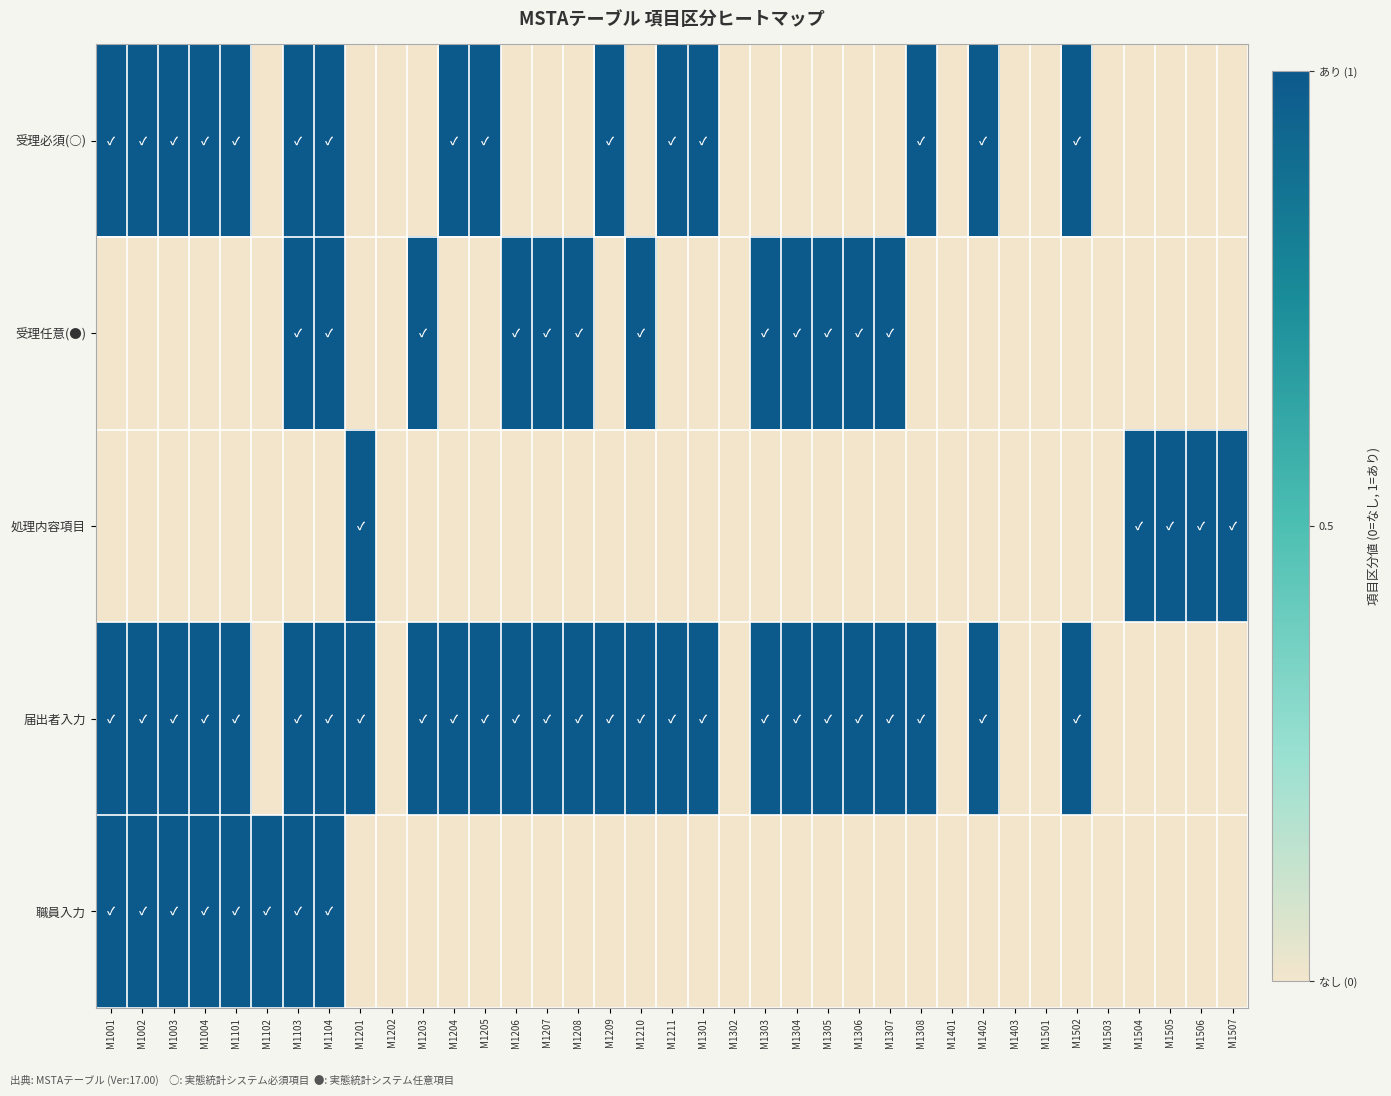

Rank the series at M1503 from highest to lowest value.

受理必須(○), 受理任意(●), 処理内容項目, 届出者入力, 職員入力